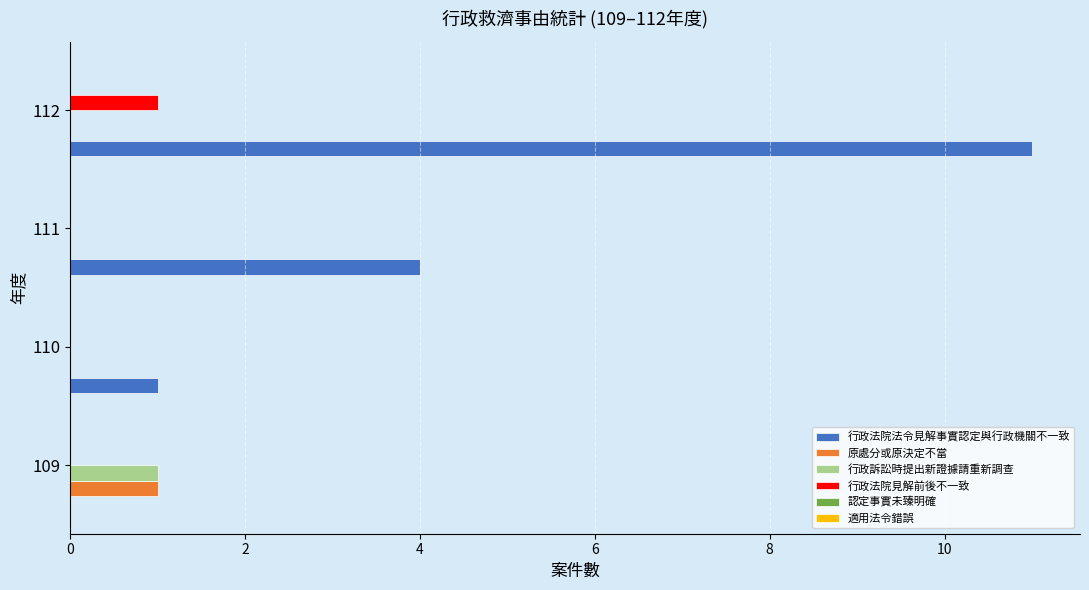

The 行政法院見解前後不一致 series shows 0 at 109. True or false?

True